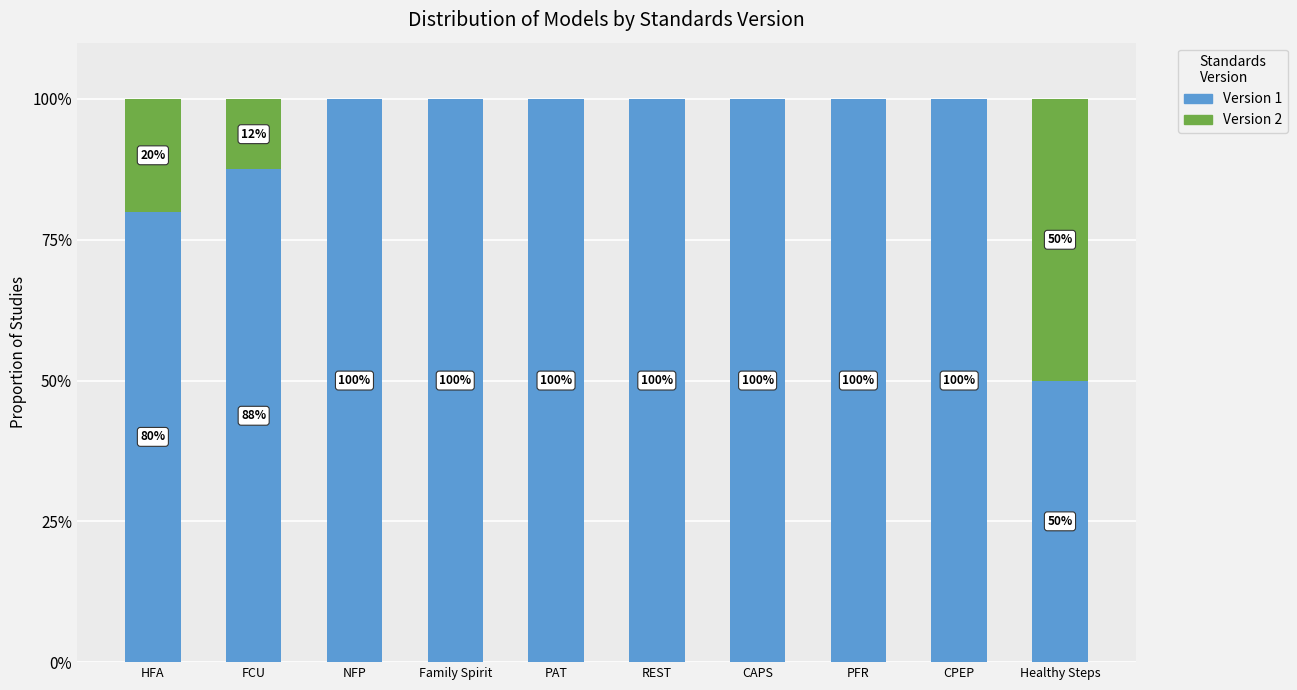

Is it true that Version 1 equals 50.0 at Healthy Steps?

True